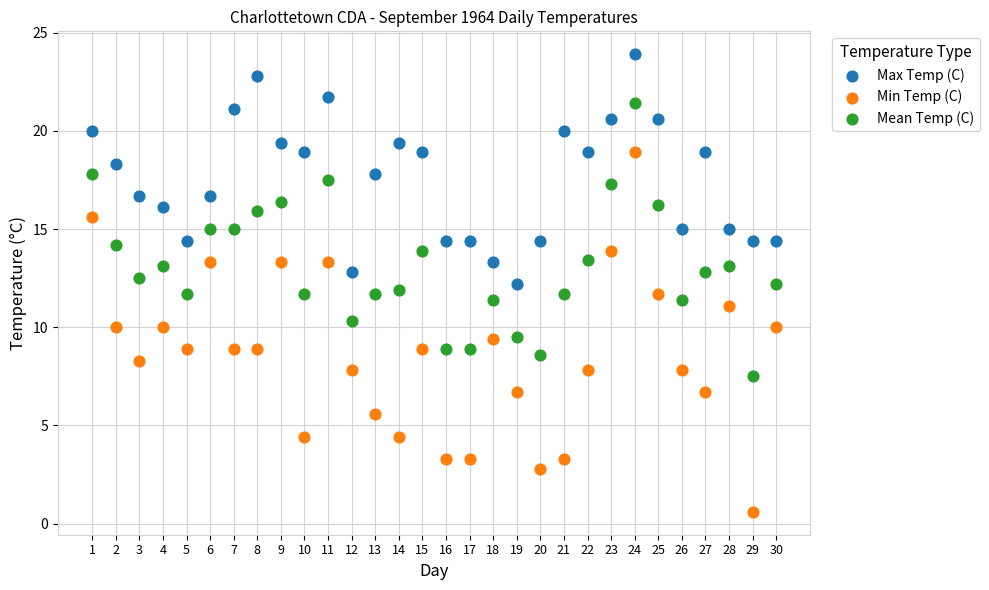

Across all data points, what is the range of Y values (max minus min)?

23.3